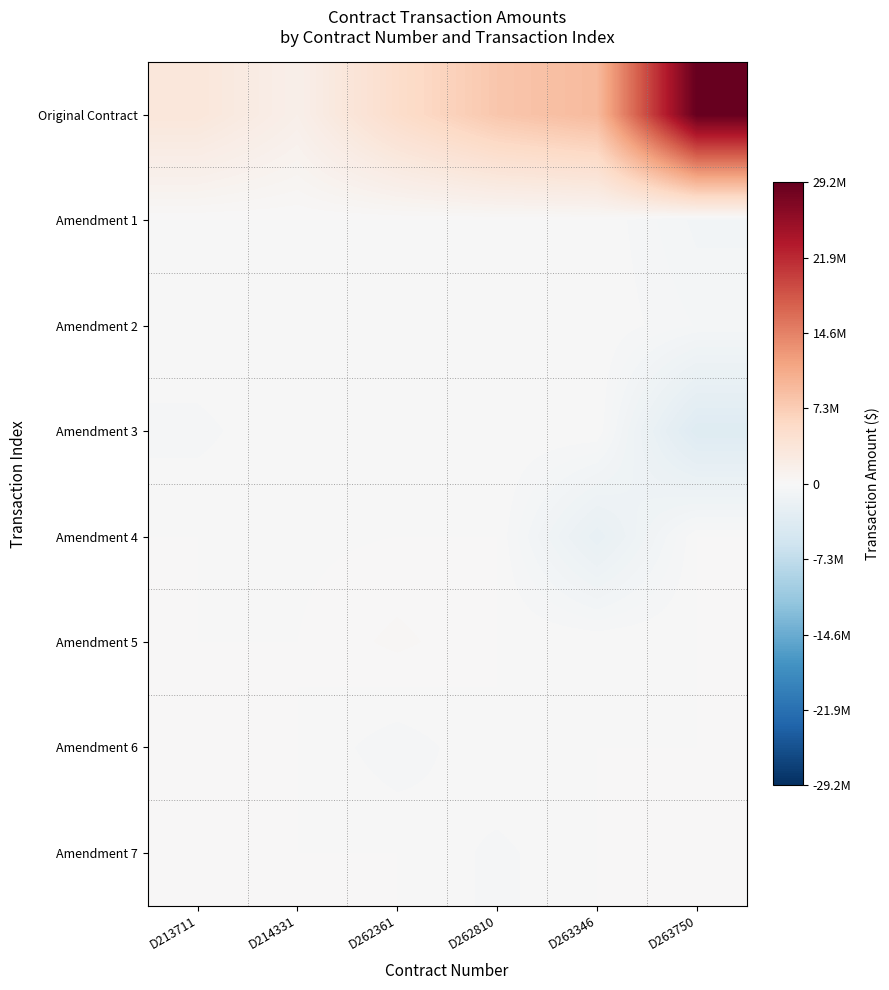

At which category is the sum across all series the highest?

D263750